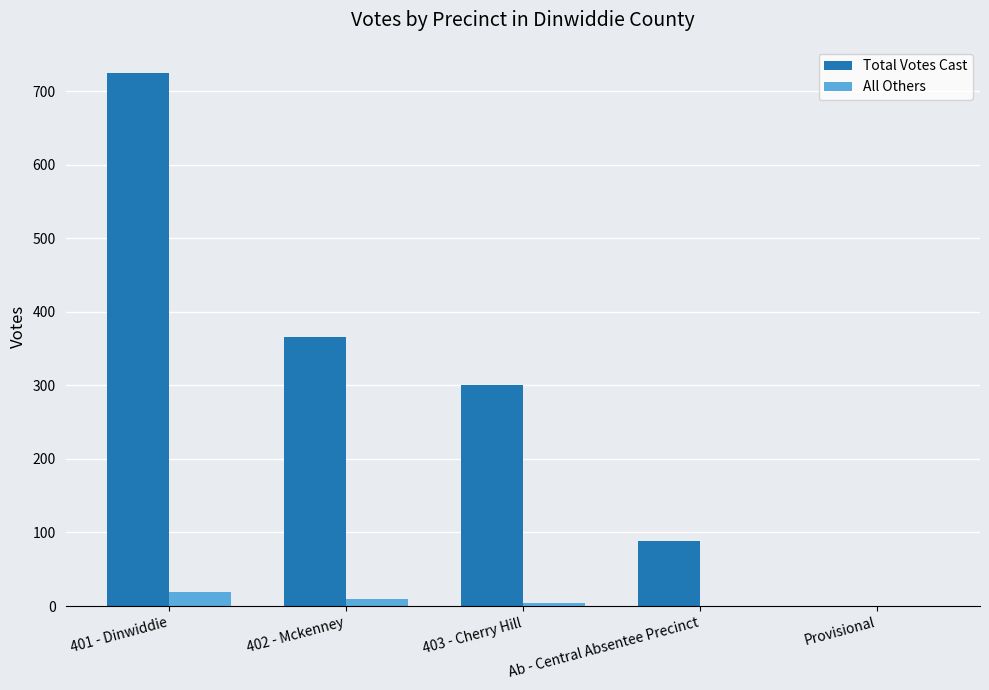

What is the sum of the Total Votes Cast values at Provisional and 401 - Dinwiddie?

724